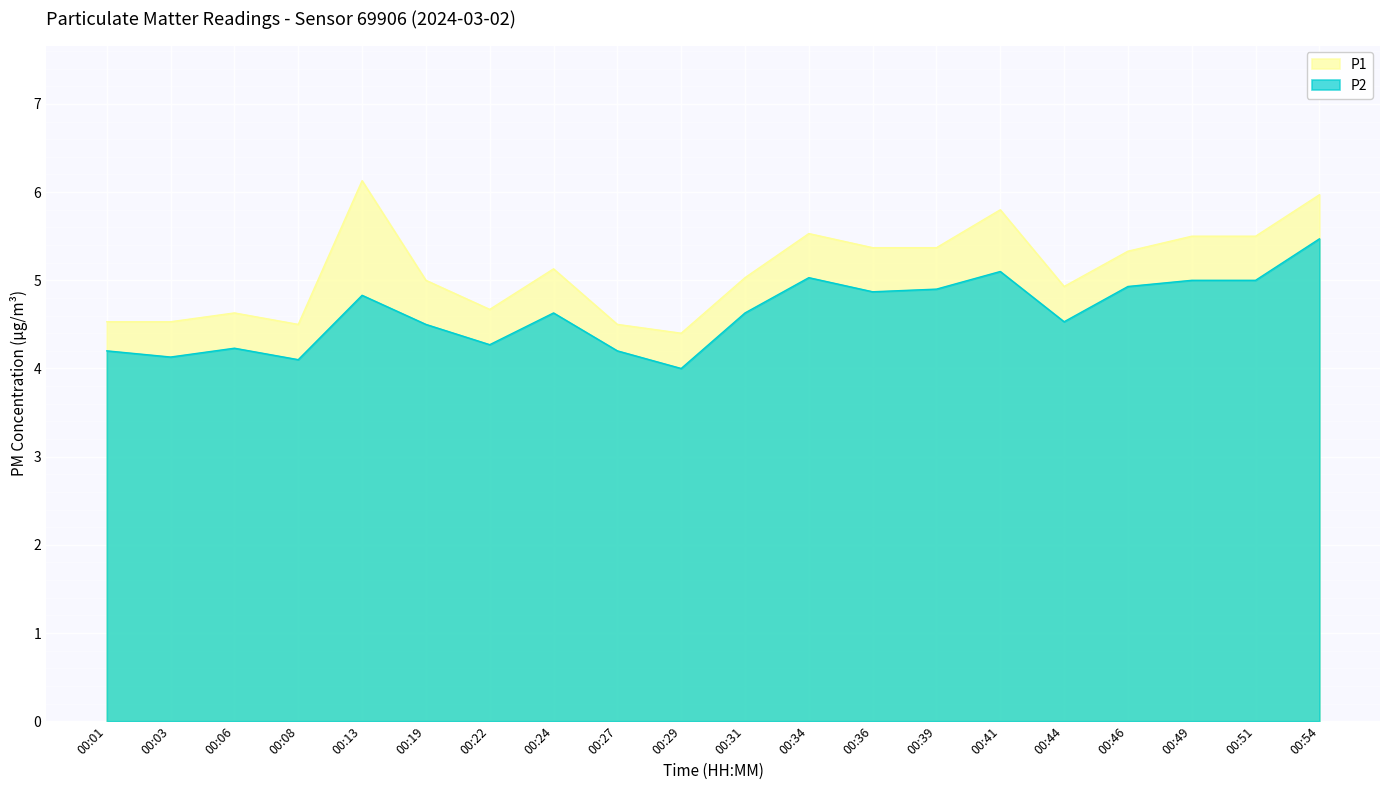

Which has a higher value, 00:27 or 00:22?

00:22